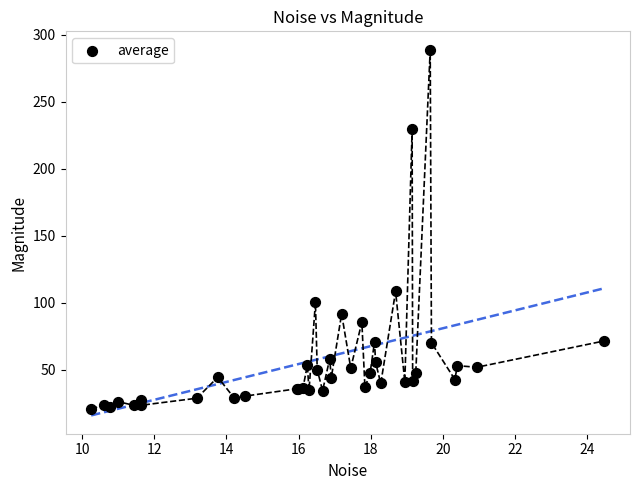

What Y value in the scatter plot is closest to 154?

108.4